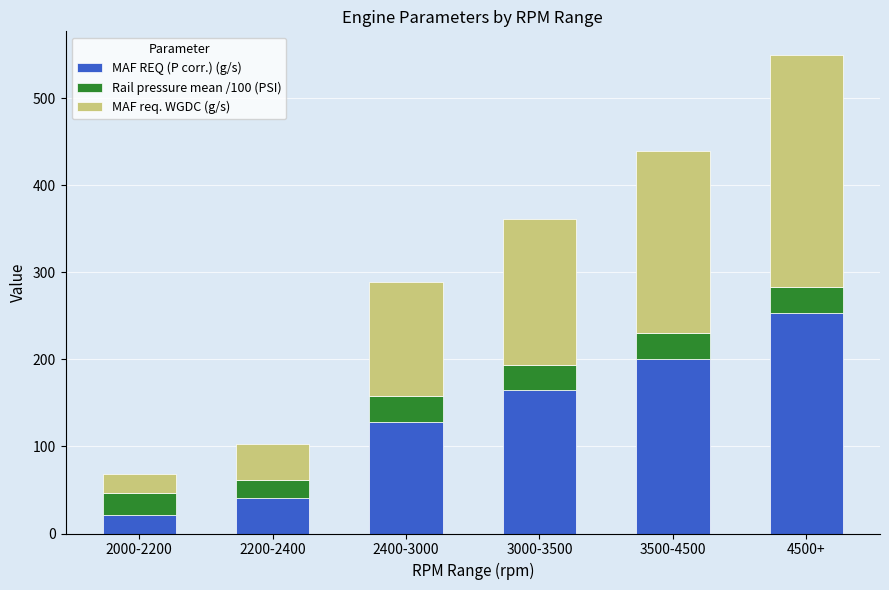

How many bars are there in total?

6